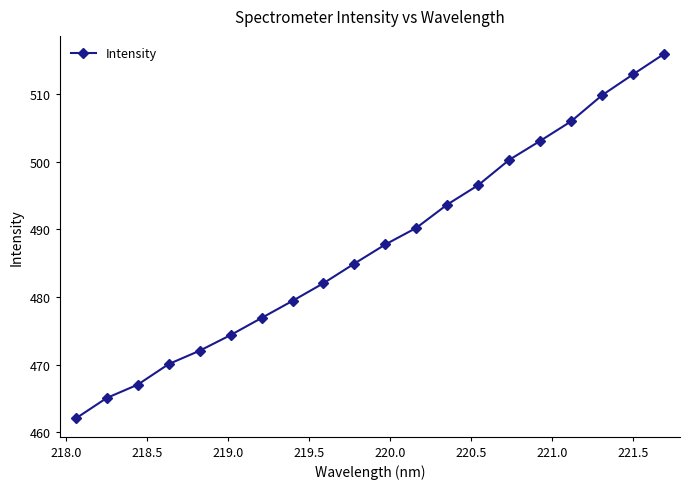

True or false: the data has more than 2 interior local peaks.

False